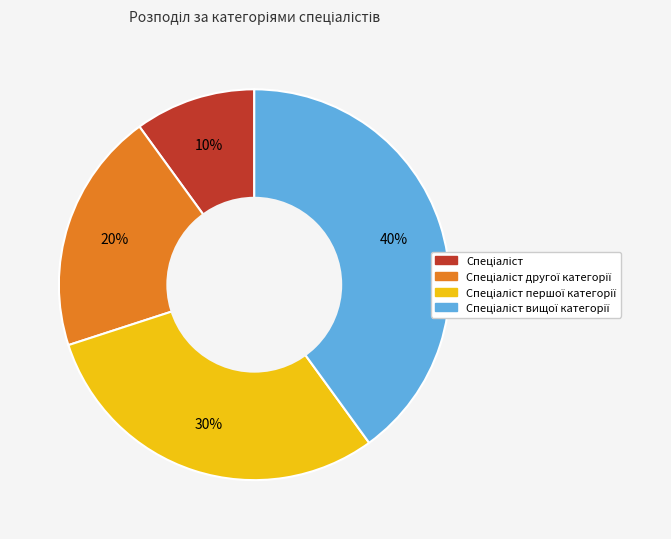

Is there a majority slice in this chart?

No